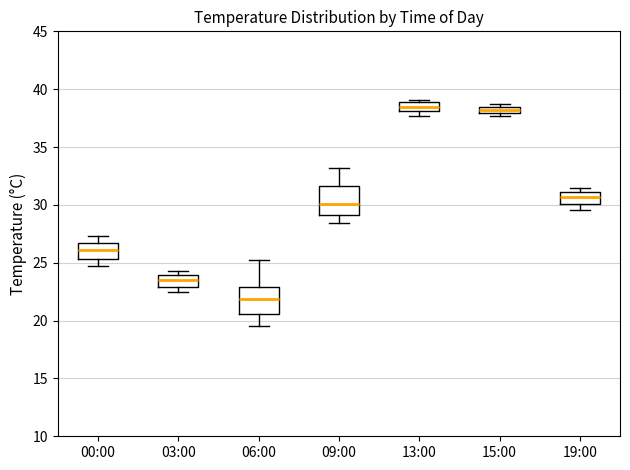

Which box has the lowest median line?

06:00